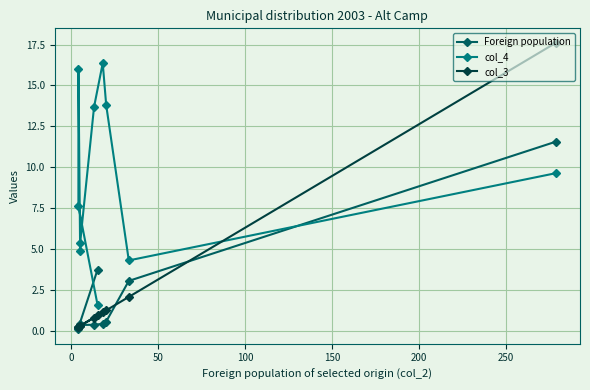

How many intersections are there between col_3 and col_4?

1